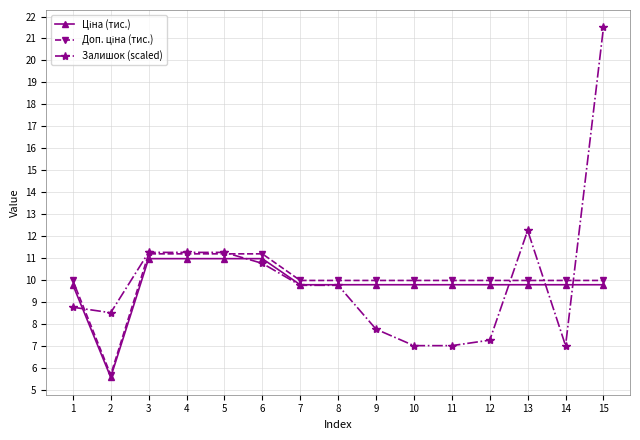

How many categories are shown in the chart?

15